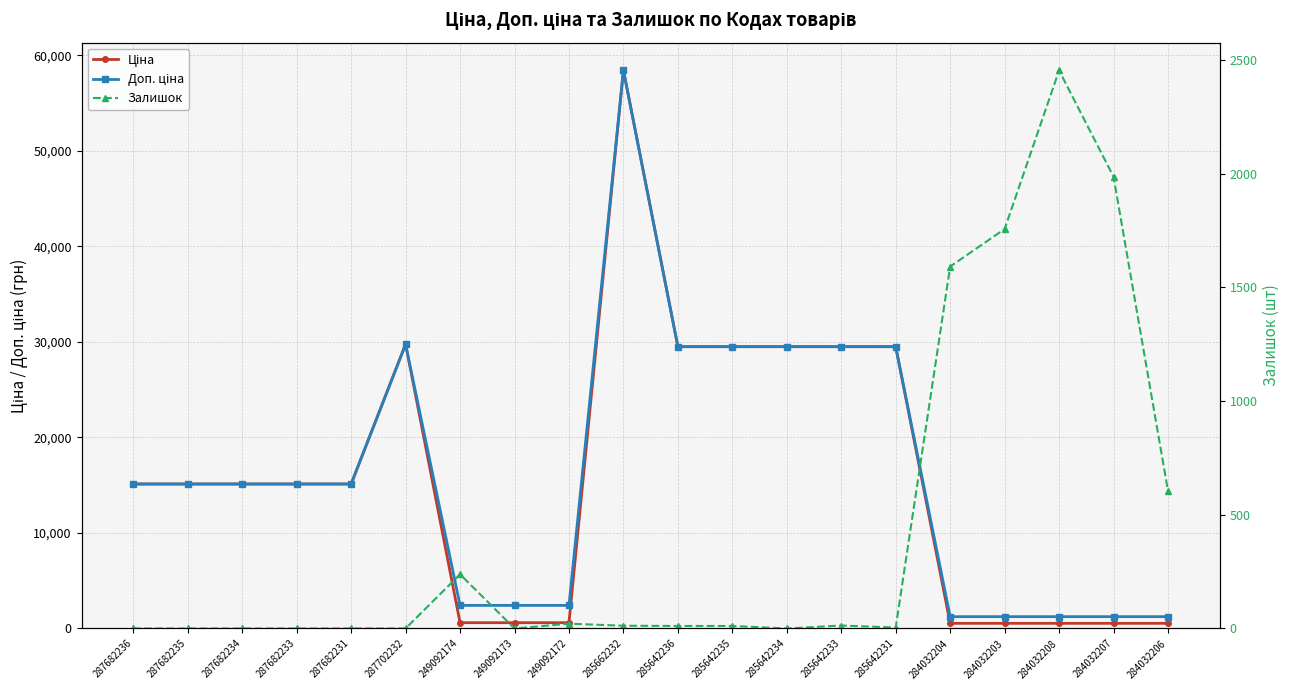

Reading left to right, transcribe all the data shown in this chart.

Ціна: 15120.0	15120.0	15120.0	15120.0	15120.0	29747.2	603.7	603.7	603.7	58426.5	29491.5	29491.5	29491.5	29491.5	29491.5	539.0	539.0	539.0	539.0	539.0
Доп. ціна: 15120.0	15120.0	15120.0	15120.0	15120.0	29747.2	2414.8	2414.8	2414.8	58426.5	29491.5	29491.5	29491.5	29491.5	29491.5	1235.4	1235.4	1235.4	1235.4	1235.4
Залишок: 0.0	0.0	0.0	0.0	0.0	0.0	238.0	0.0	21.0	12.0	11.0	11.0	0.0	13.0	4.0	1591.0	1756.0	2453.0	1986.0	605.0